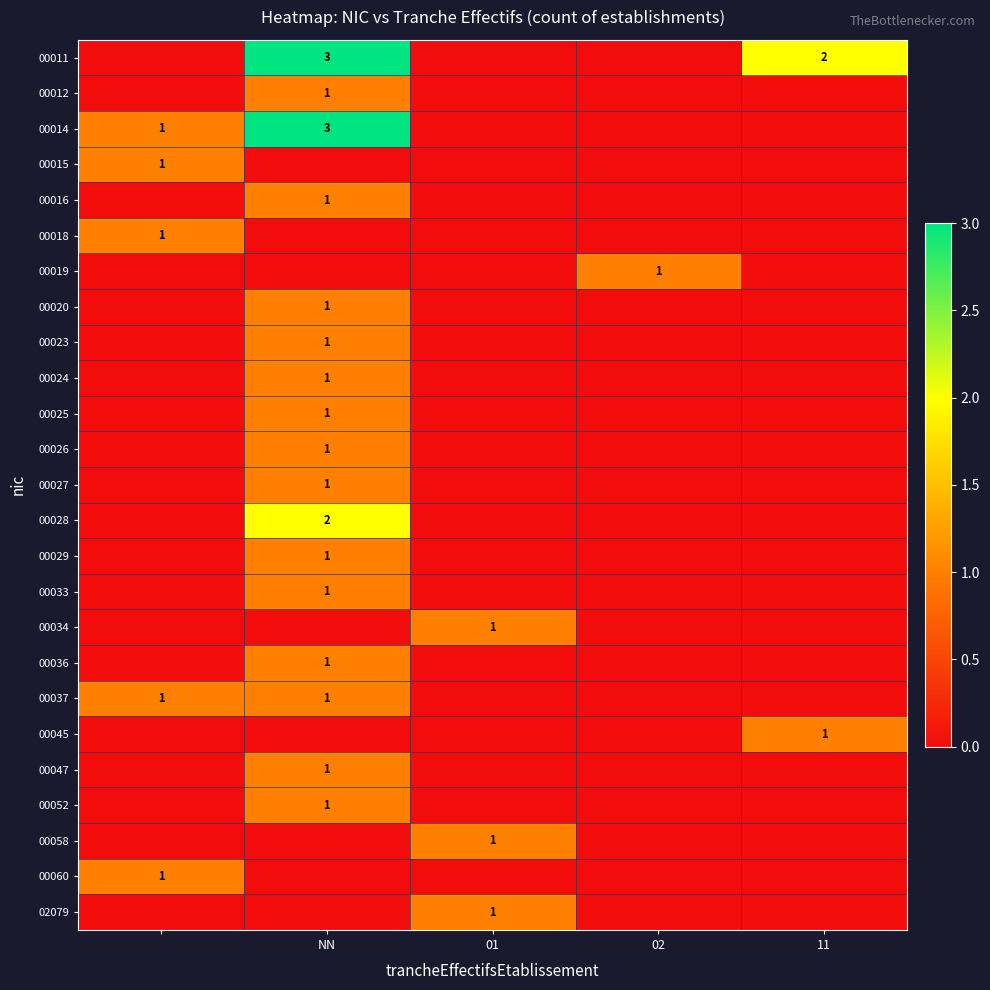

How many 00019 values are between 0 and 1?

5